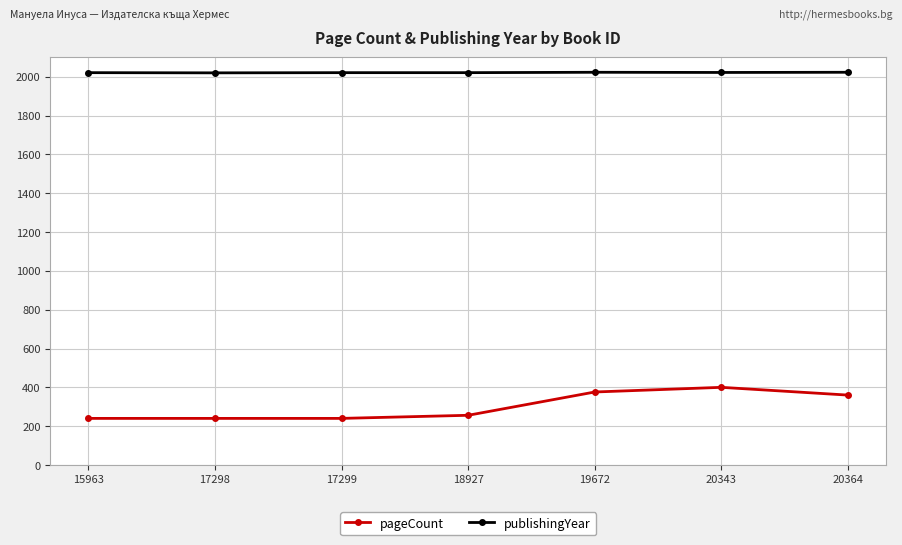

True or false: pageCount has more than 2 points higher than both neighbors.

False